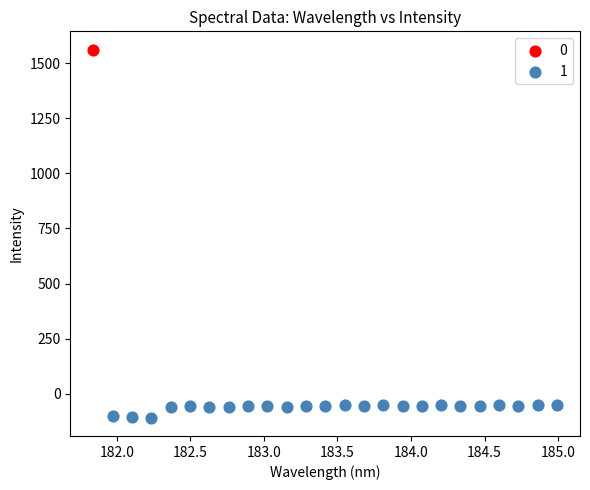

Which series reaches the minimum Y coordinate?

1